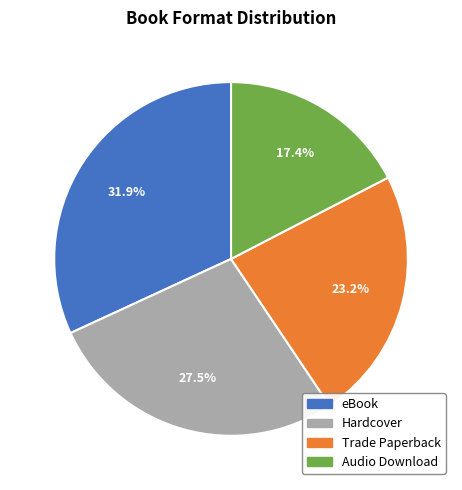

Rank the categories by value from highest to lowest.

eBook, Hardcover, Trade Paperback, Audio Download